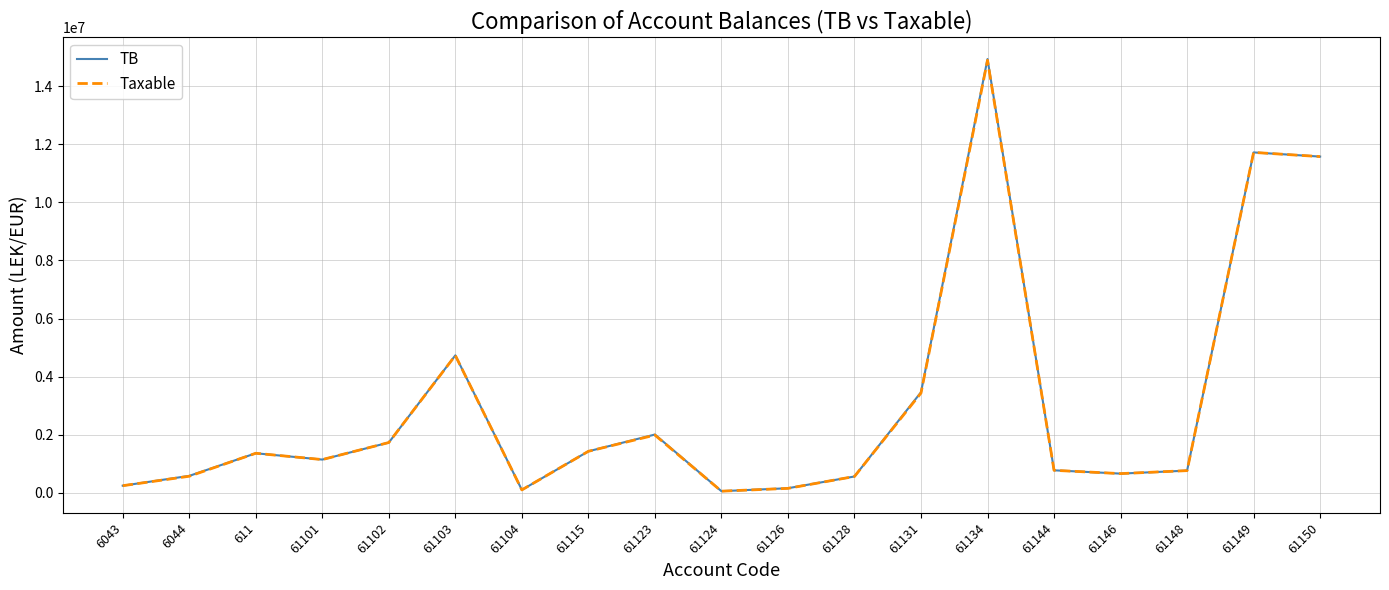

What is the sum of all TB values?

58070769.2